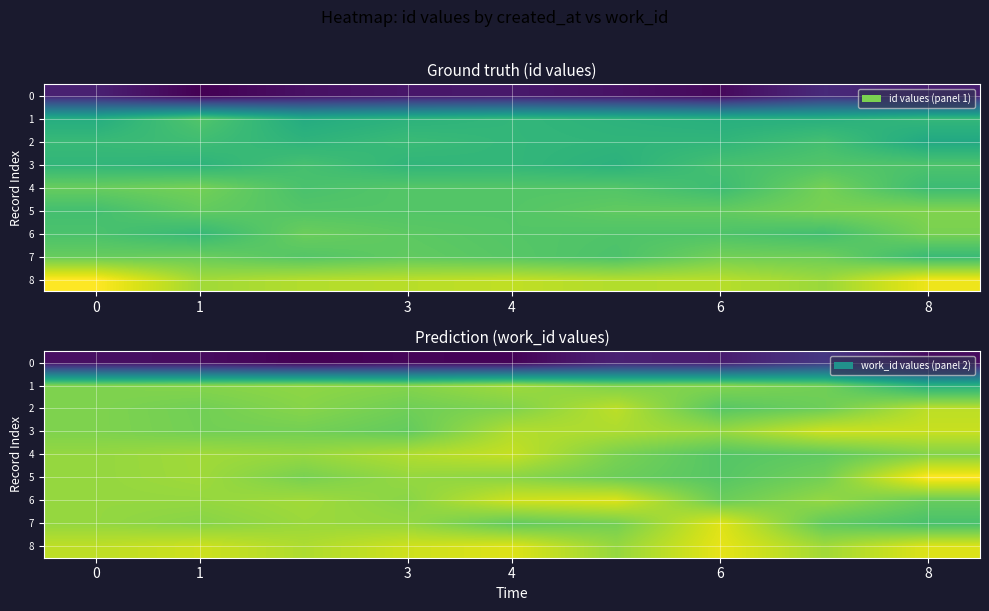

Rank the series by their maximum value, from lowest to highest.

0, 1, 2, 4, 3, 6, 7, 8, 5